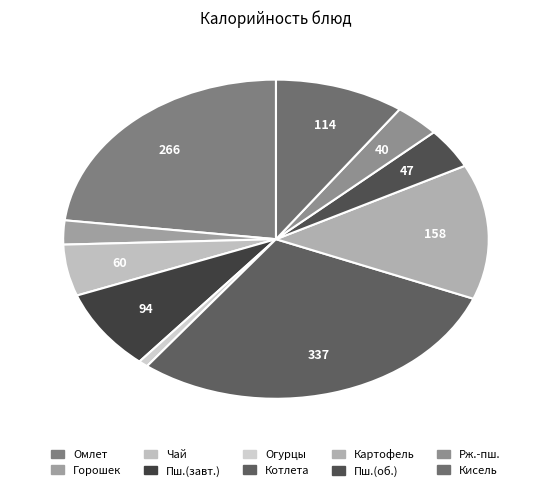

How many segments does this pie chart have?

10